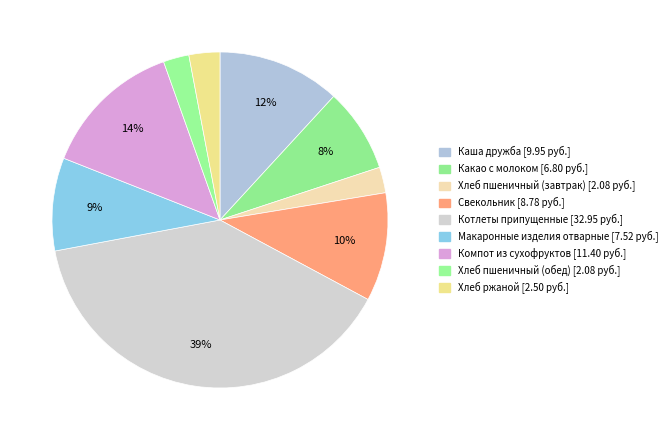

What is the largest slice in the pie chart?

Котлеты припущенные